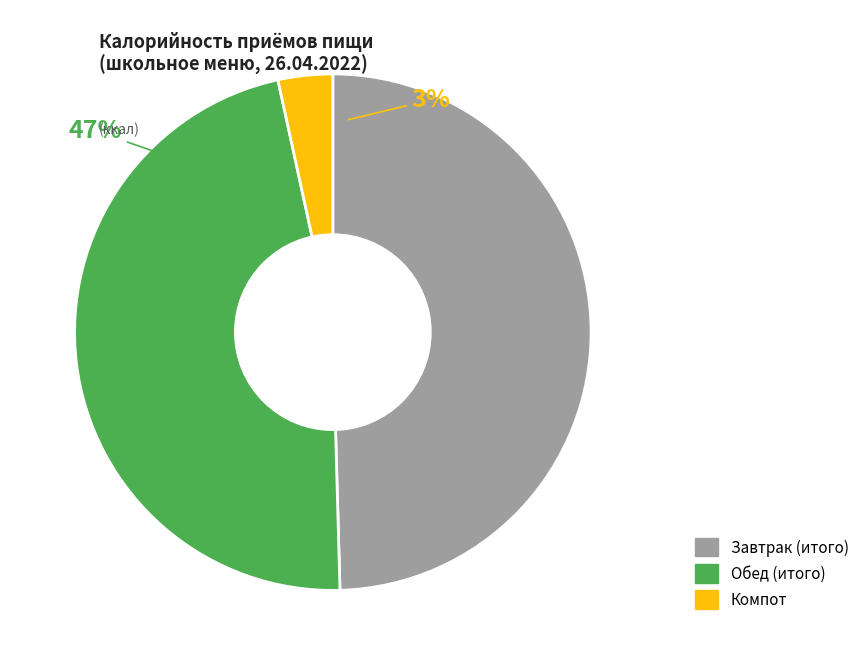

What is the smallest slice in the pie chart?

Компот